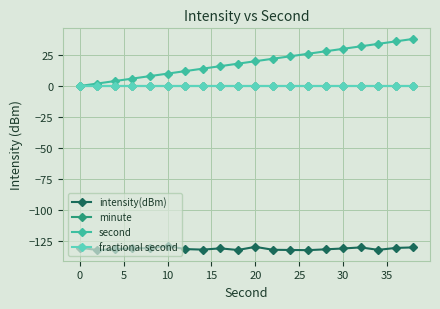

True or false: fractional second has more than 0 interior local peaks.

False